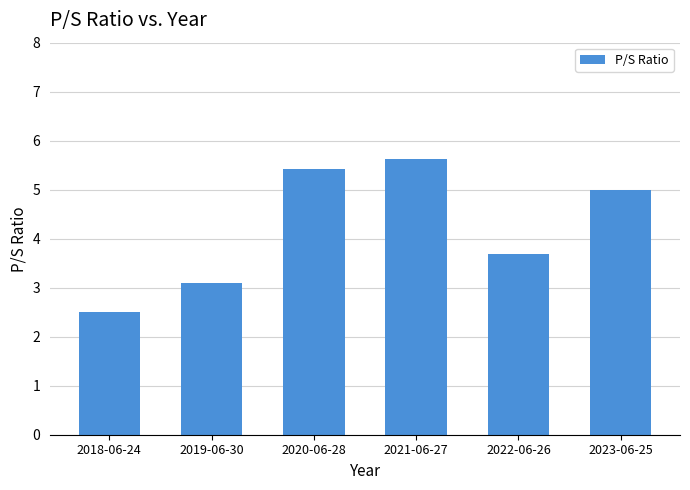

Count the number of values greater than 4.

3